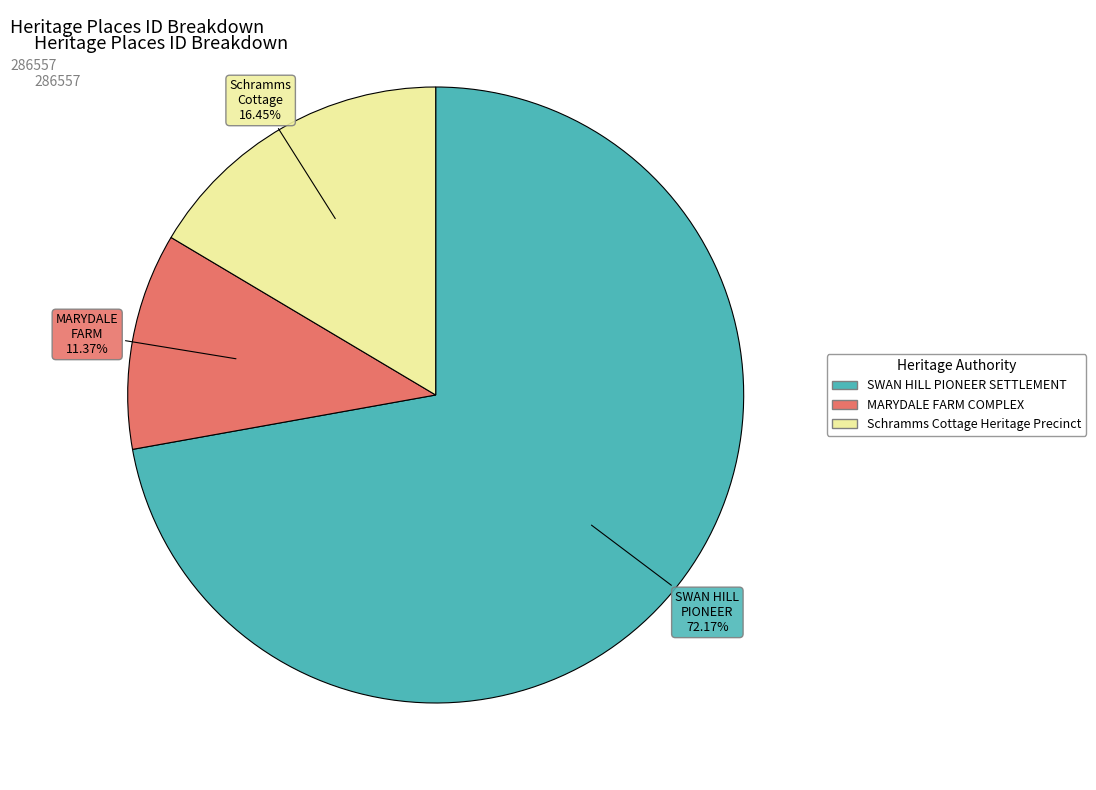

To the nearest percent, what portion does MARYDALE FARM COMPLEX represent?

11%